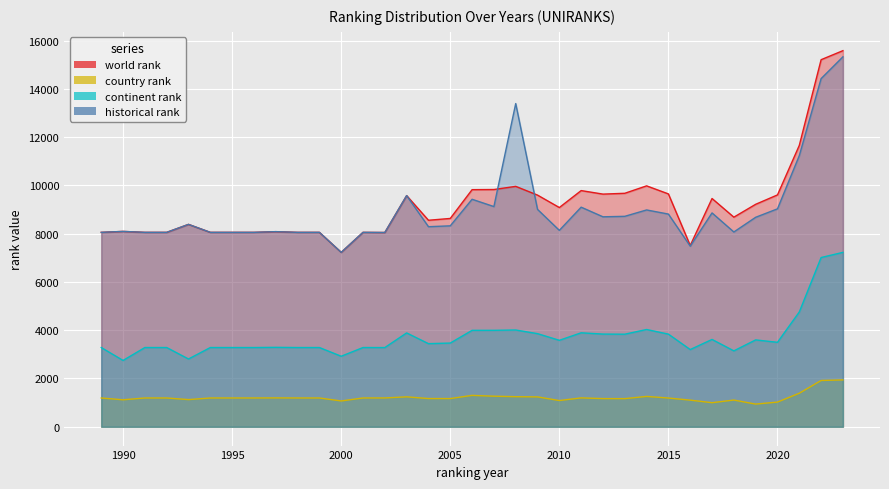

What is the sum of all world rank values?

322999